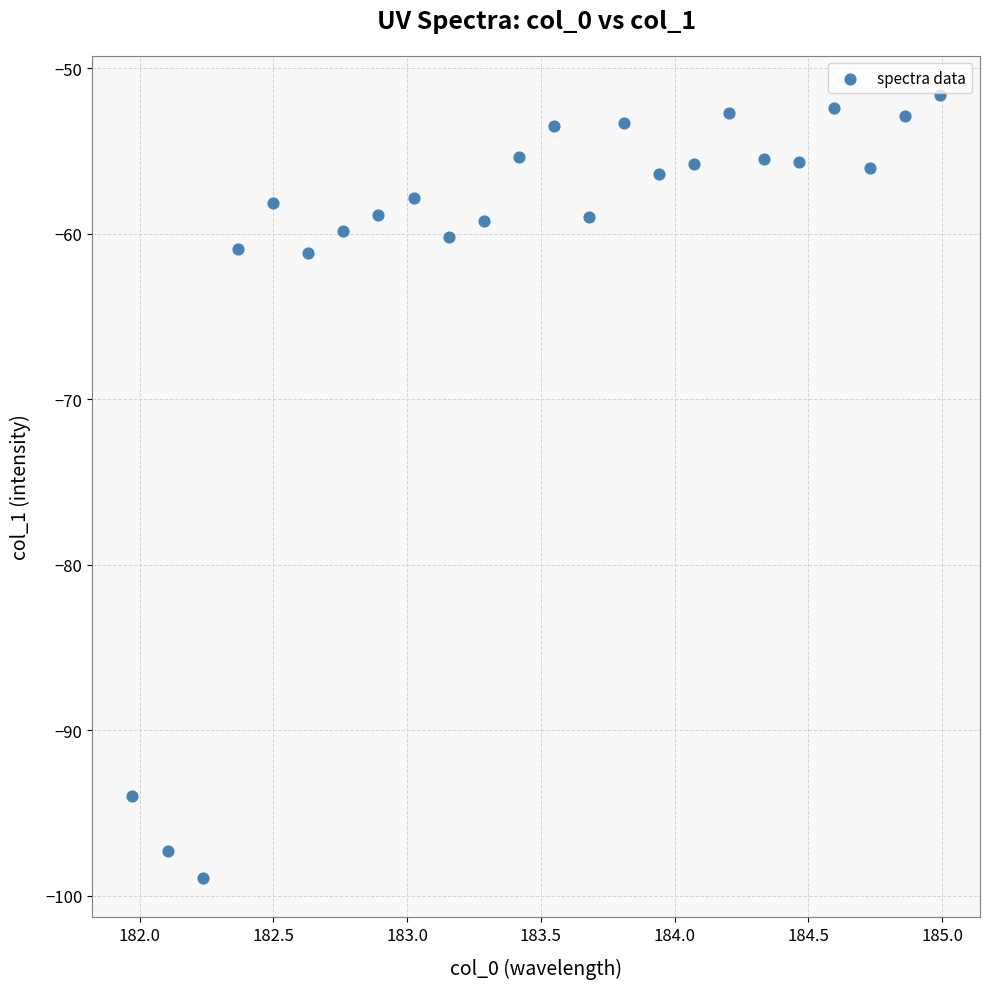

What is the range of X values (max minus min)?

3.0